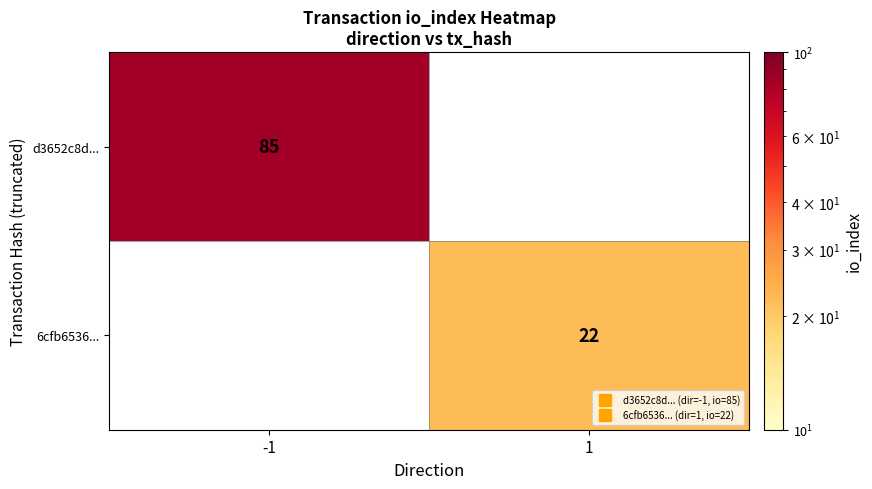

How many data points does each series have?

2